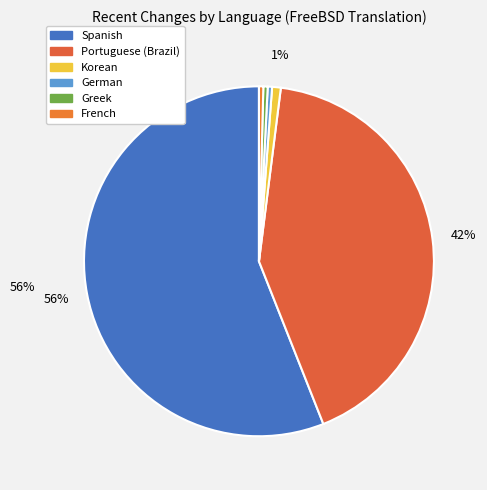

How many segments does this pie chart have?

6